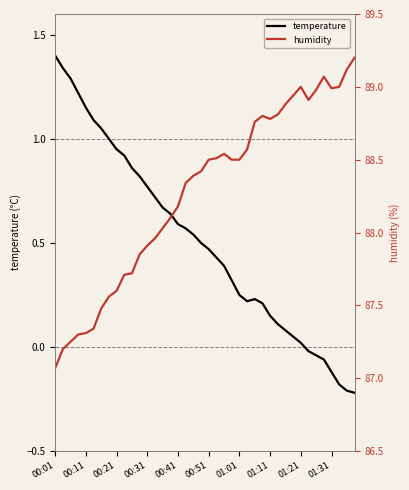

Which series has the largest total across all categories?

humidity